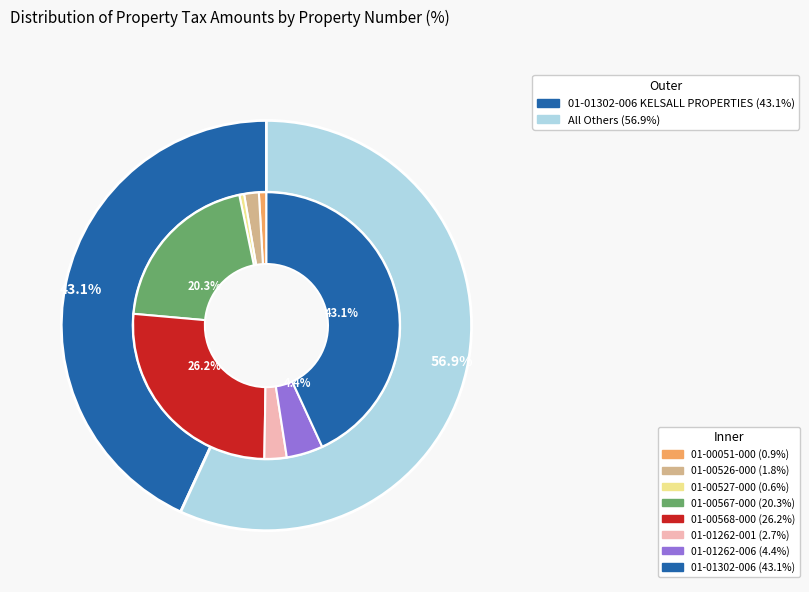

The 01-01262-006 slice represents 1% of the pie. True or false?

False